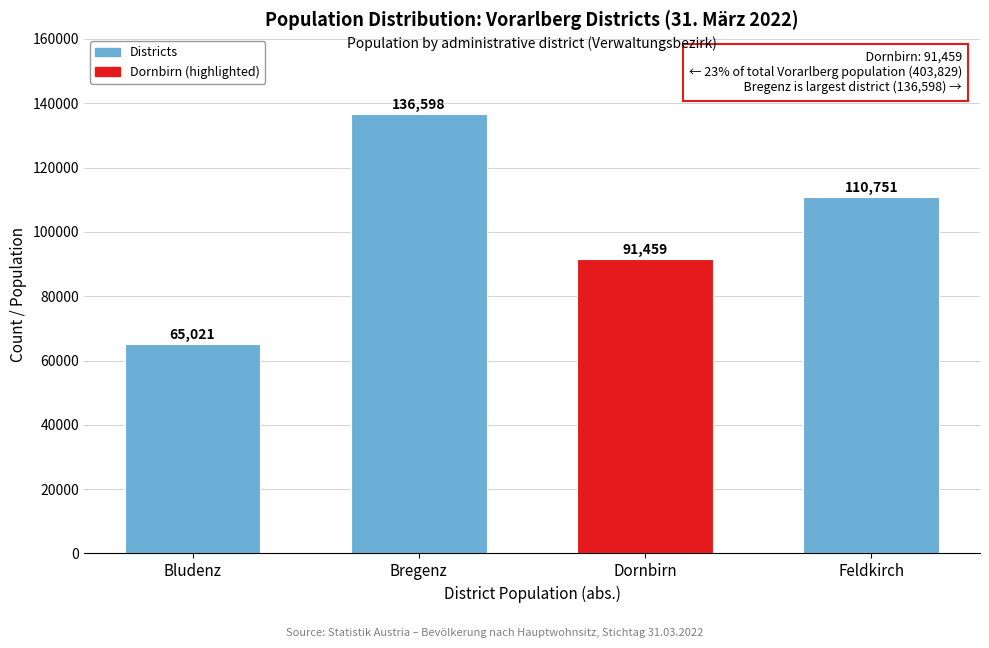

Reading left to right, what are all the values shown in this chart?

65021	136598	91459	110751